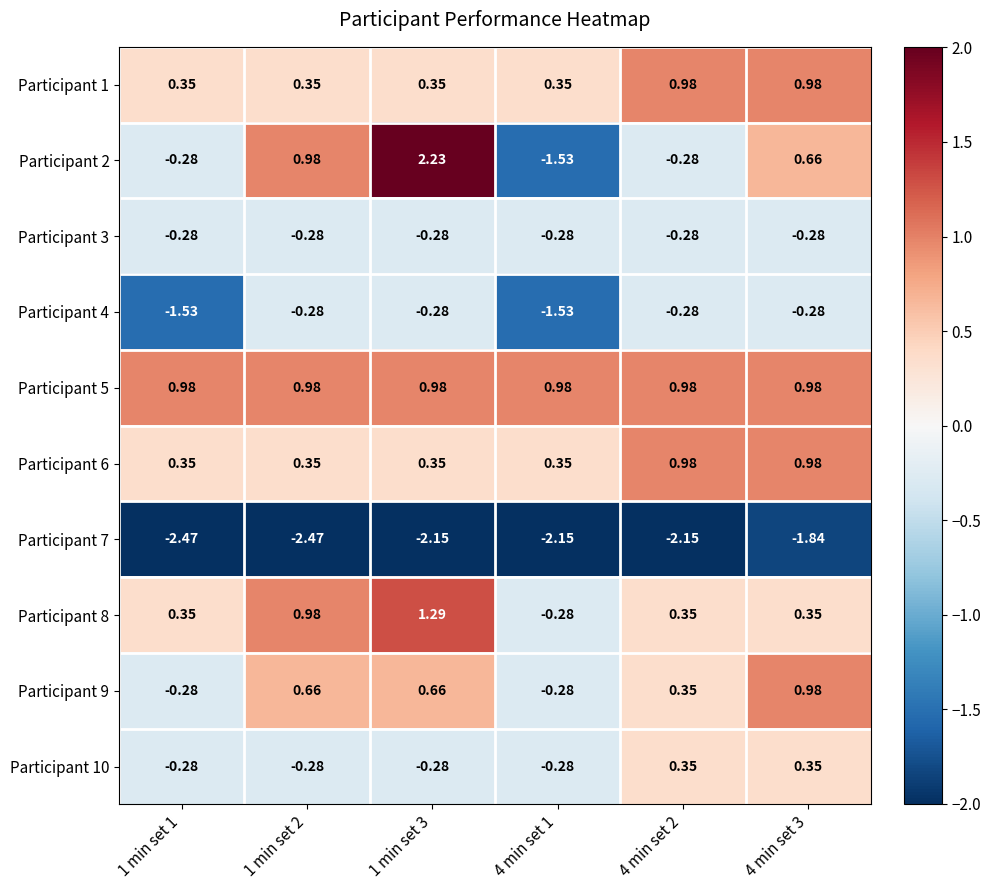

How many data points in Participant 7 are less than -2?

5